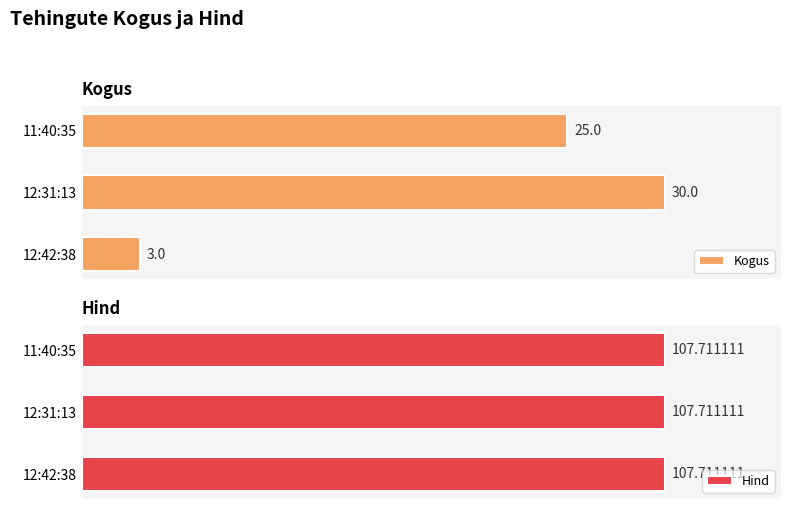

Where is Kogus nearest to the value 16?

11:40:35